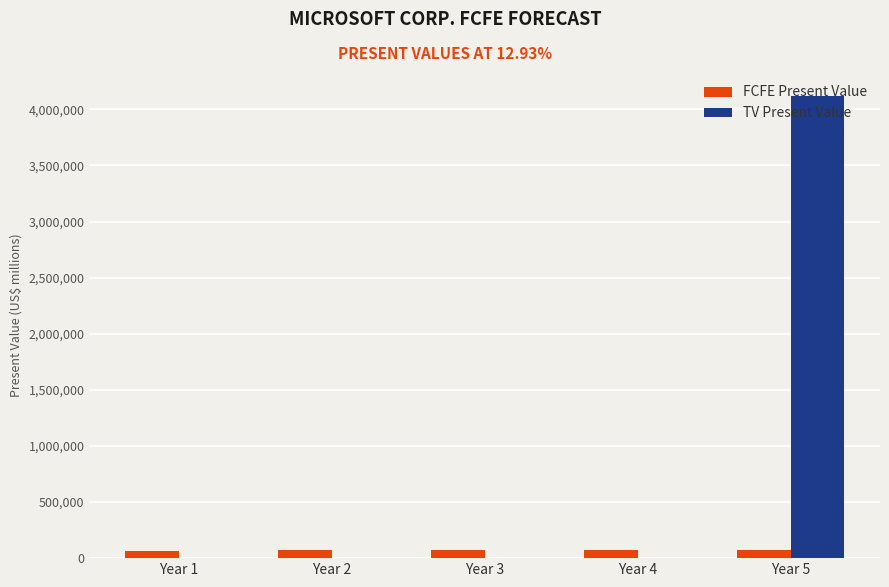

What is the sum of all TV Present Value values?

4118027